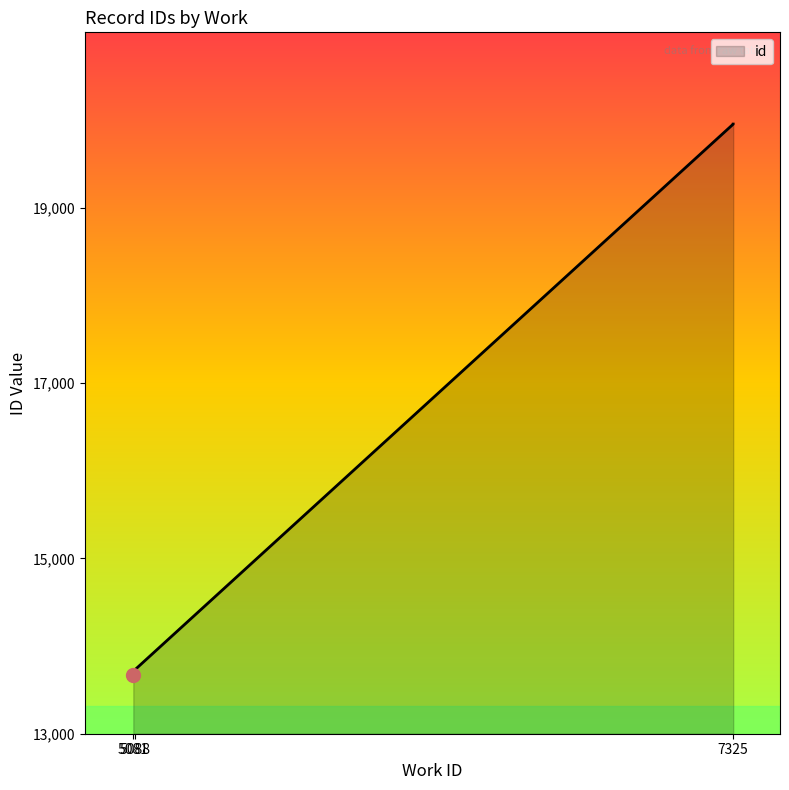

What is the change in value from 5081 to 7325?

+6279